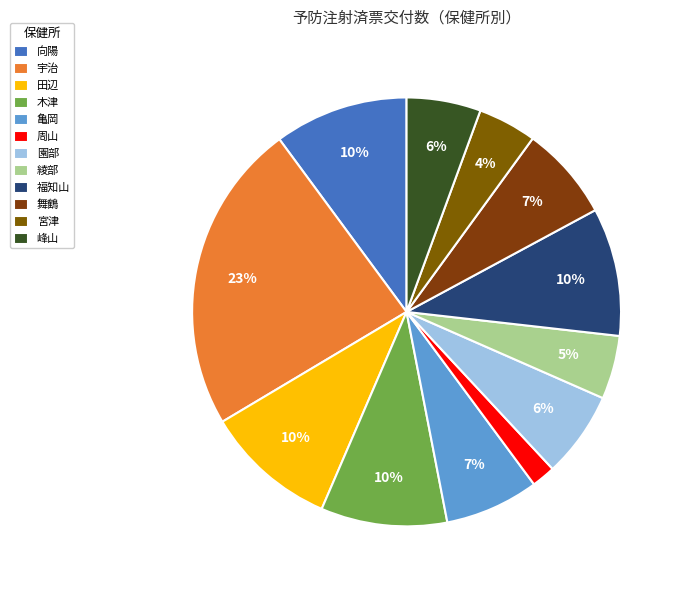

To the nearest percent, what percentage of the pie is 周山?

2%